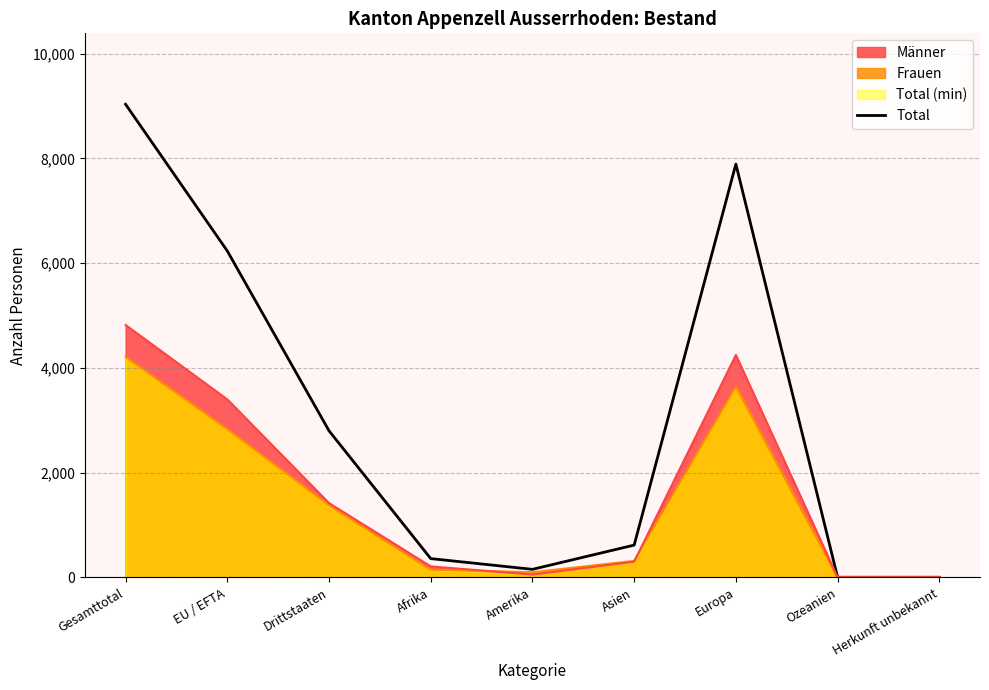

Which category has the highest value in the Männer series?

Gesamttotal